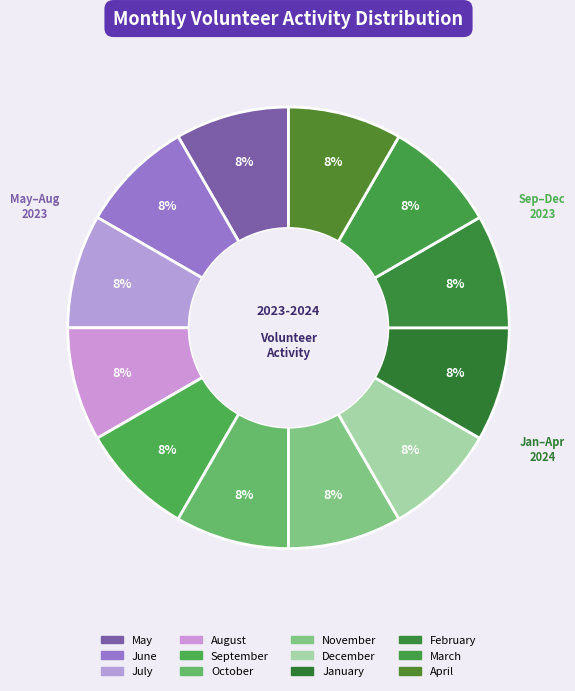

How many slices are in this pie chart?

12